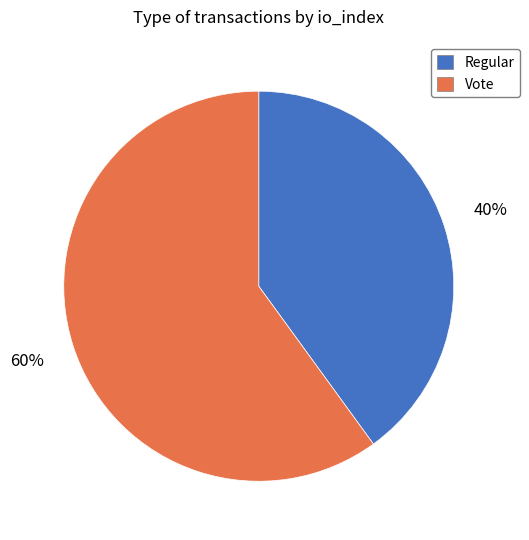

Which slice is the smallest?

Regular